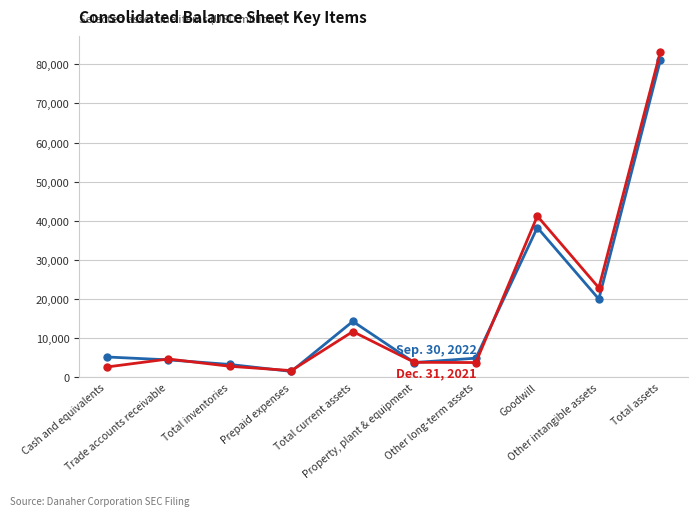

Does the chart display data point markers on the line(s)?

Yes